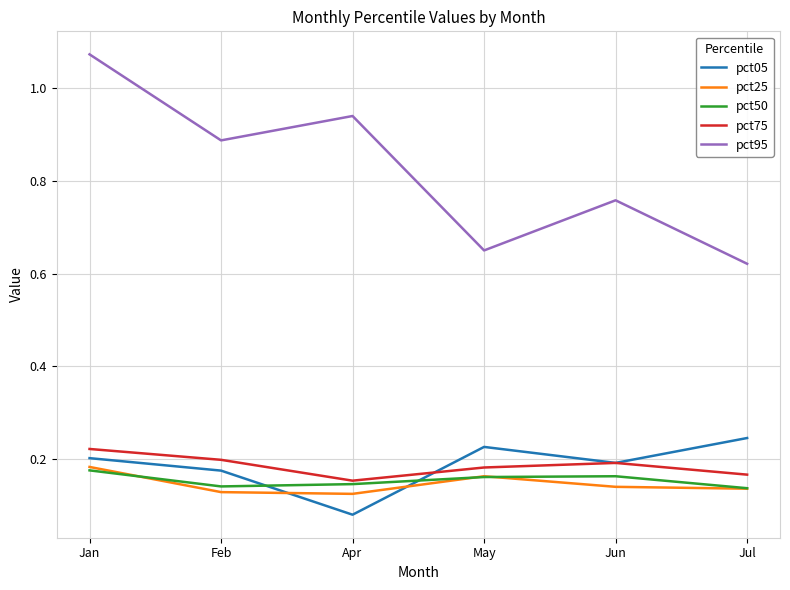

Is it true that pct95 equals 1.4 at Apr?

False